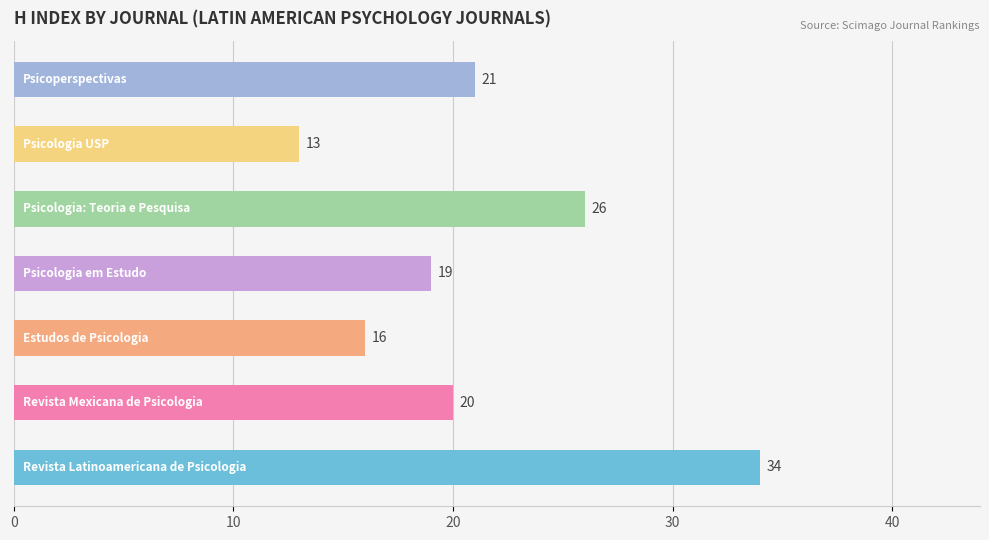

Does the chart contain stacked bars?

No